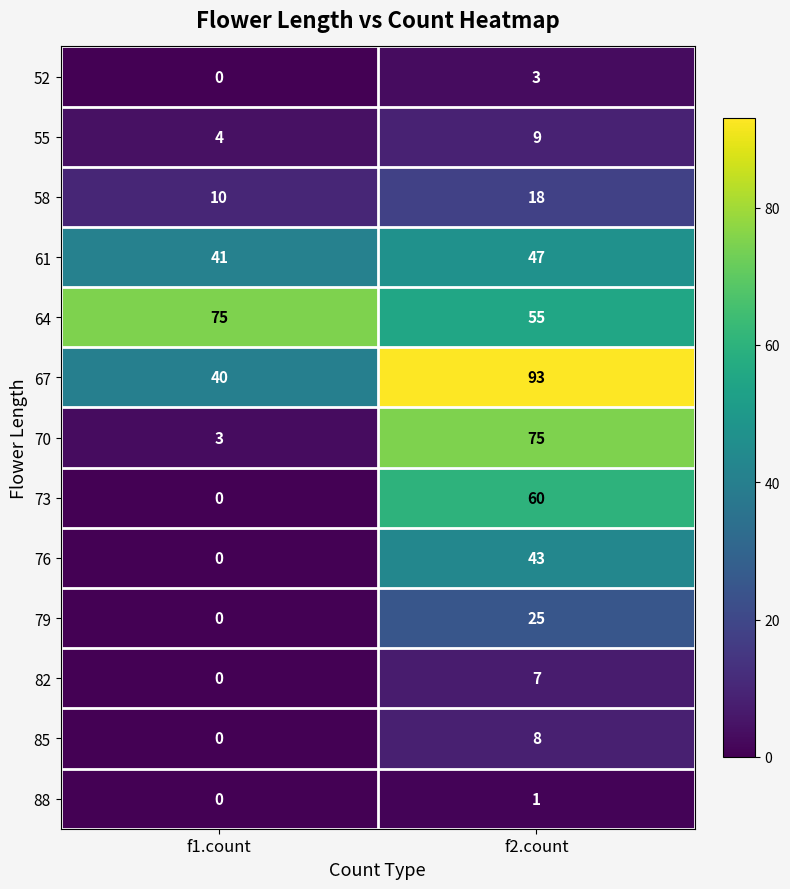

How many distinct data groups are displayed?

13